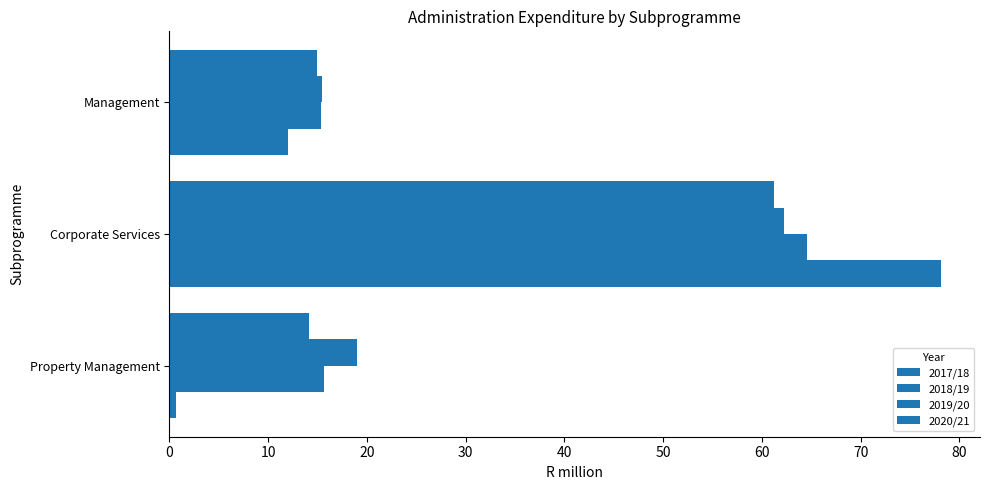

How many data points in 2018/19 are above 18?

2